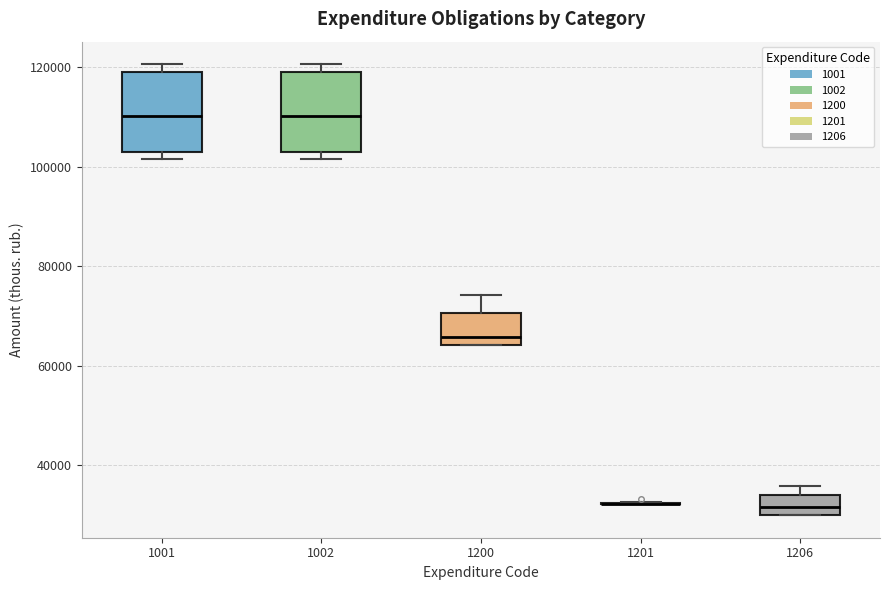

Where does the median line of the box at x = 1206 sit on the y-axis? The values are not printed on the chart, so give them approximately, as read against the axis.

32000